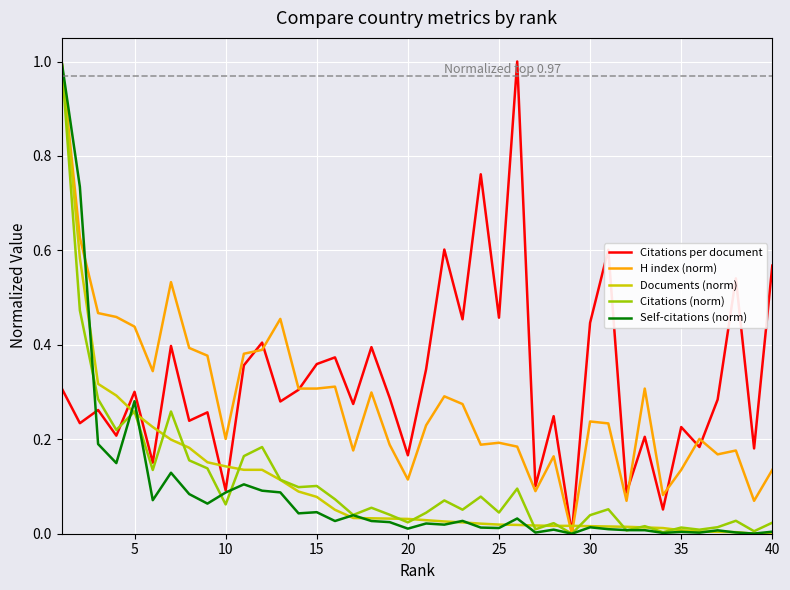

What is the difference between the maximum and second lowest values in the Citations per document series?

0.9